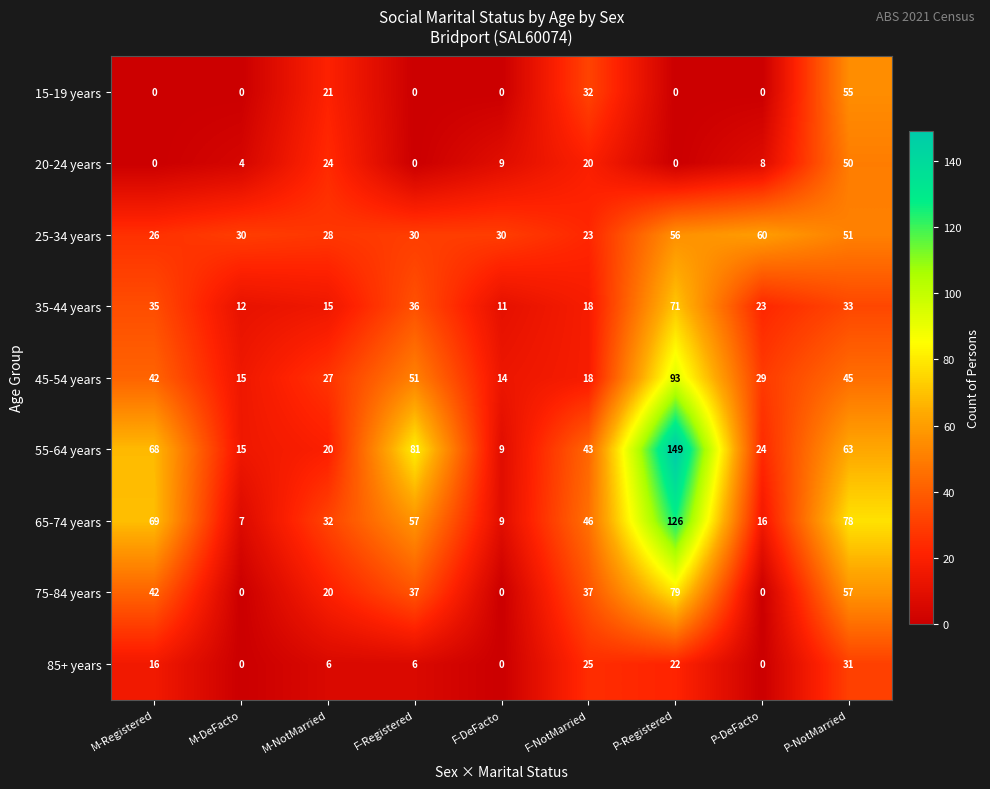

What is the difference between the maximum and minimum values in the 75-84 years series?

79